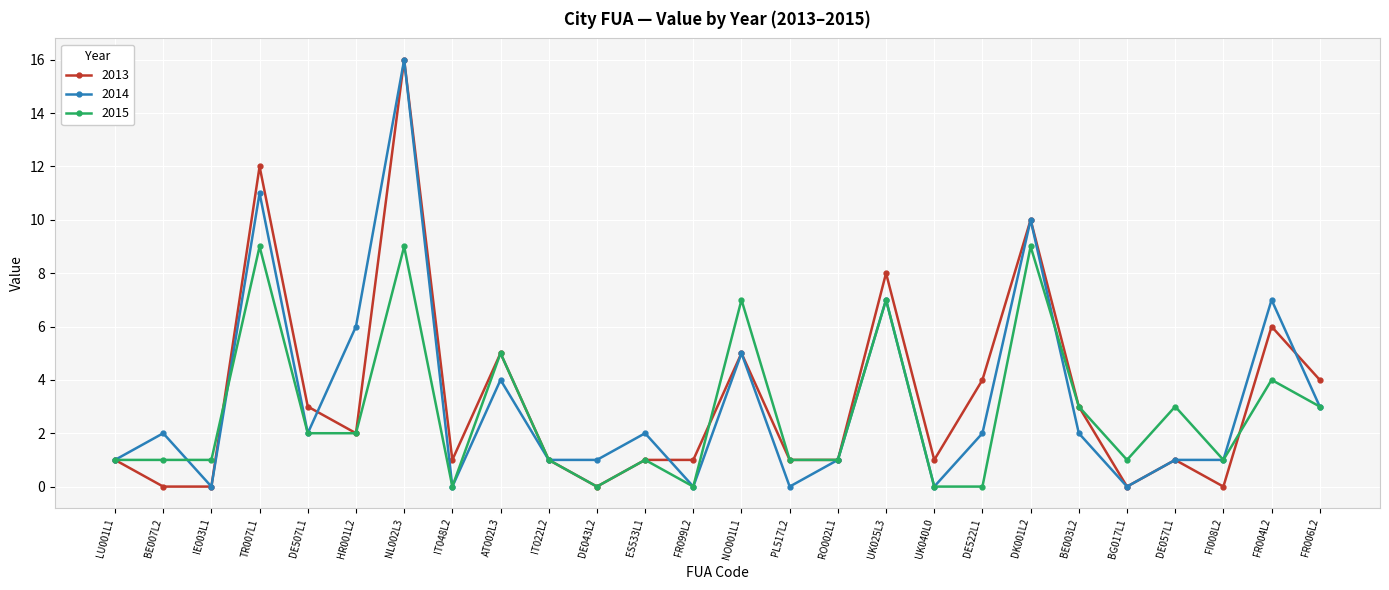

True or false: 2013 has more than 2 interior local peaks.

True